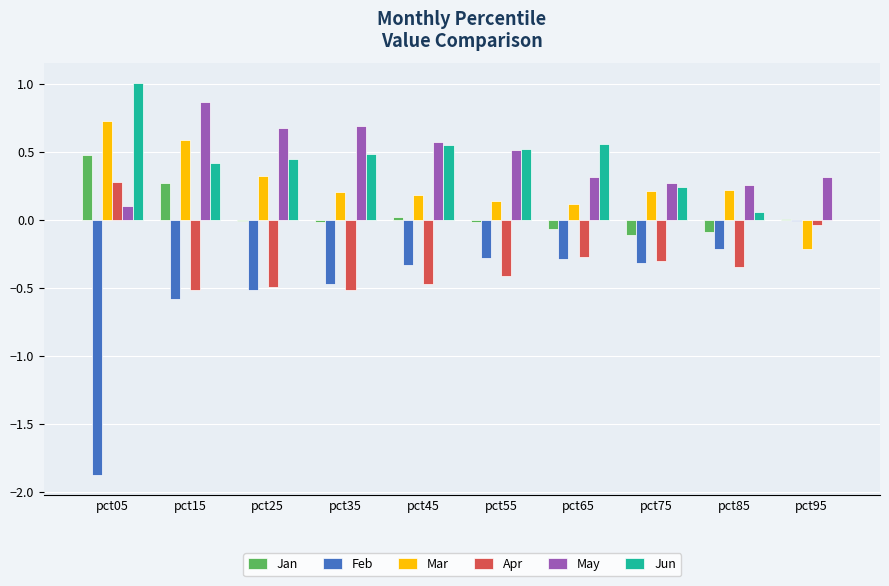

What is the maximum value shown in the chart?

1.0